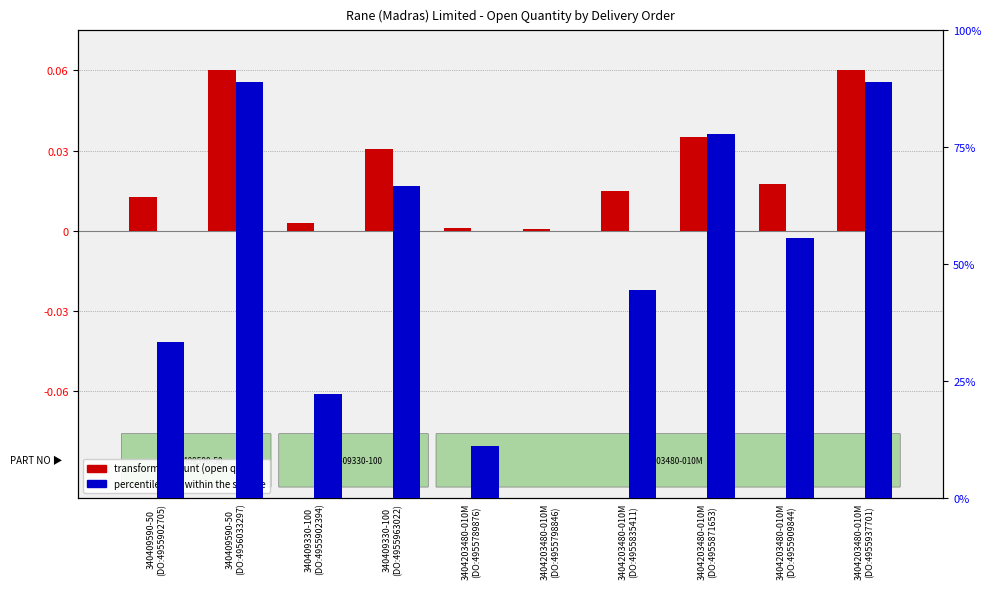

The value of percentile rank within the sample at 340409590-50
(DO:4956033297) is 35.3. True or false?

False